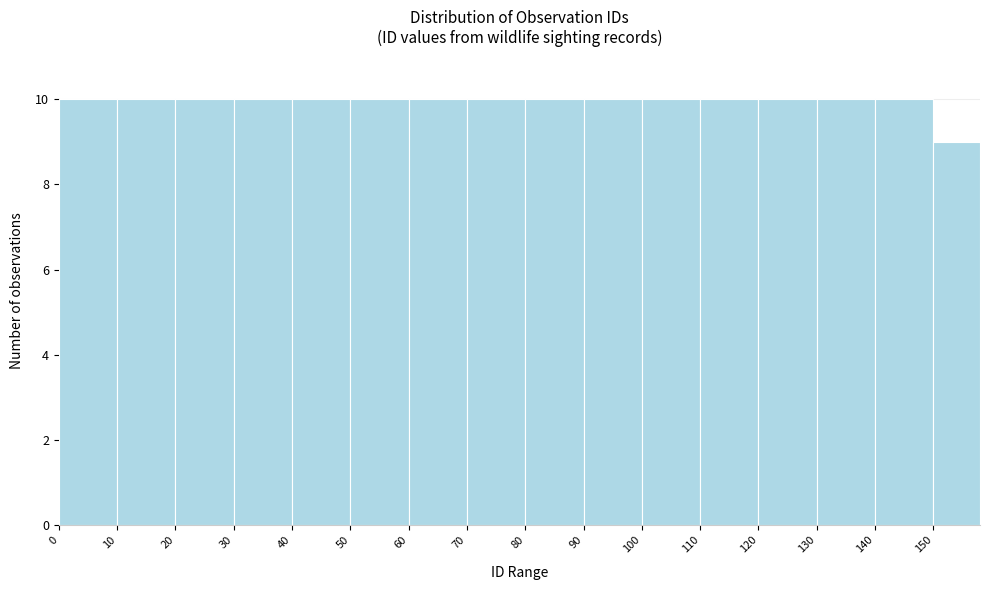

Reading left to right, list every bar in this chart as the range it spans on the x-axis followed by its height. The values are not printed on the chart, so give them approximately, as read against the axis.

0 to 10: 10
10 to 20: 10
20 to 30: 10
30 to 40: 10
40 to 50: 10
50 to 60: 10
60 to 70: 10
70 to 80: 10
80 to 90: 10
90 to 100: 10
100 to 110: 10
110 to 120: 10
120 to 130: 10
130 to 140: 10
140 to 150: 10
150 to 158: 9